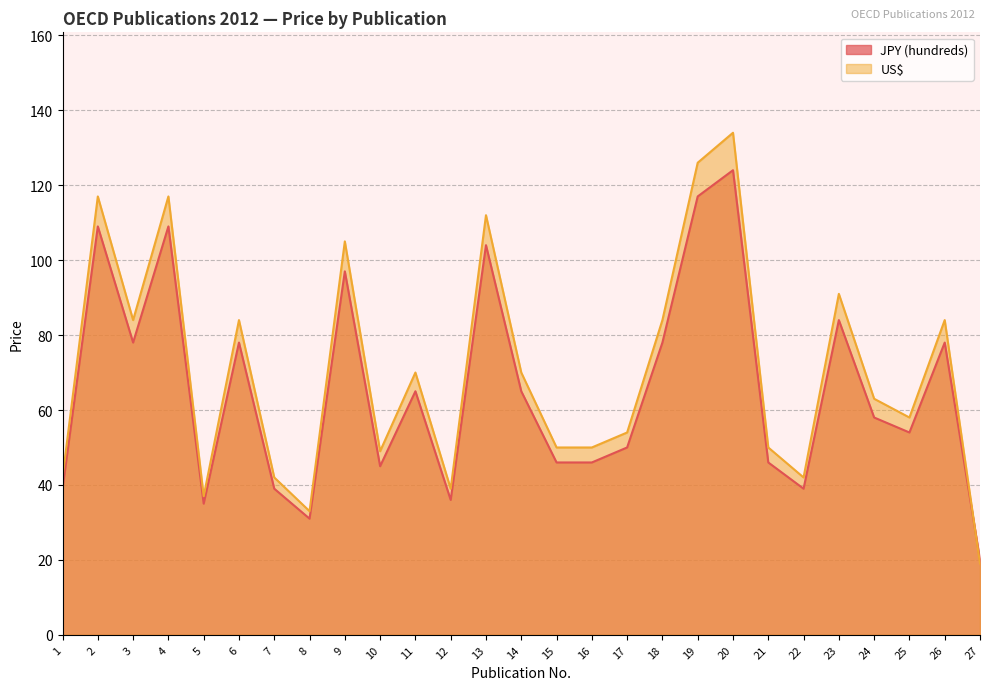

Where is JPY (hundreds) nearest to the value 72?

3